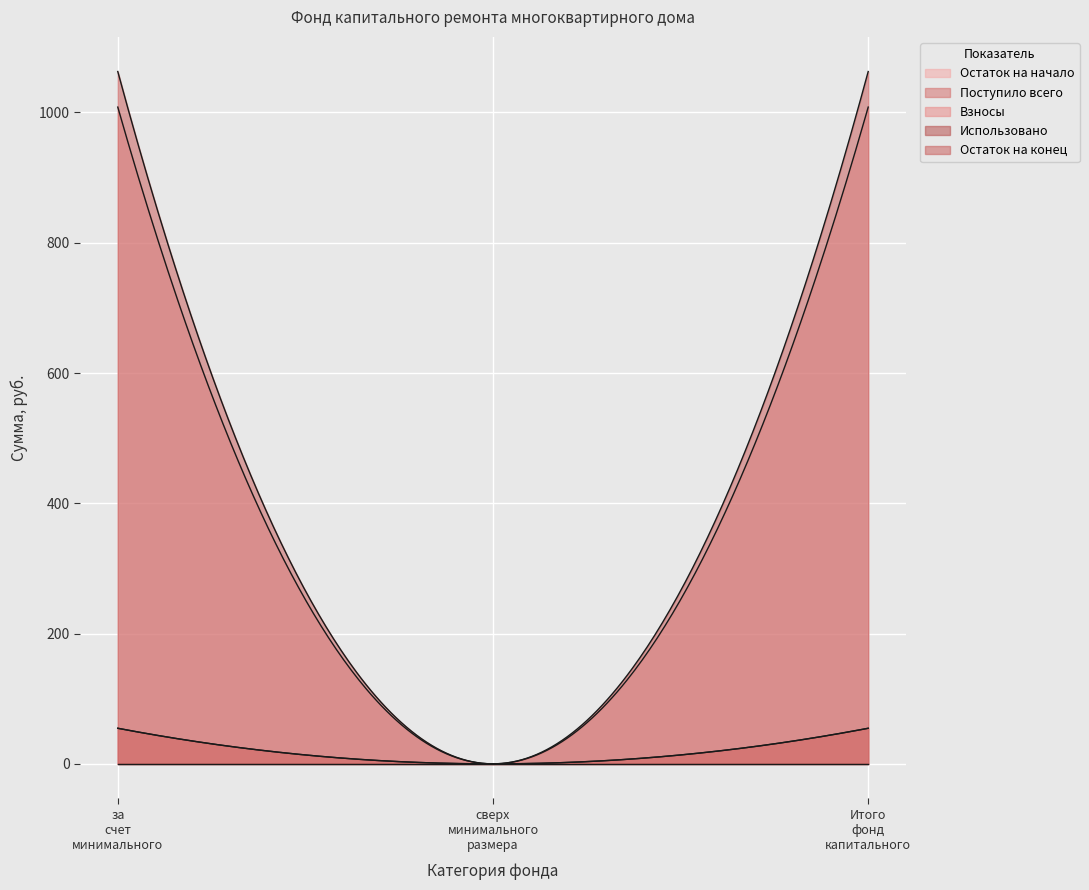

How many data points in Поступило всего are less than 54?

1